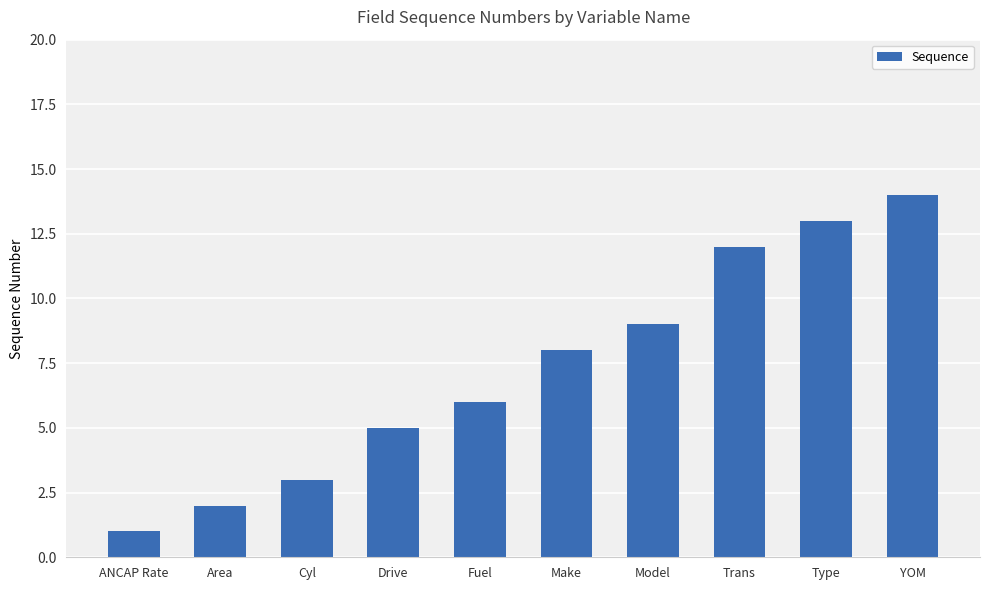

What is the value of the 10th bar from the left?

14